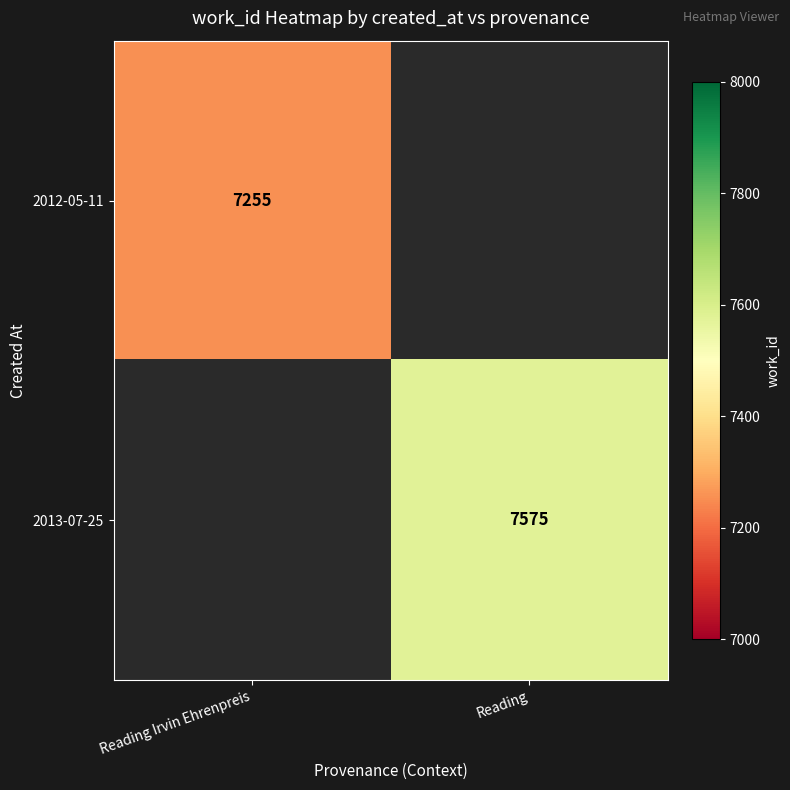

Which category has the highest value across all series?

Reading